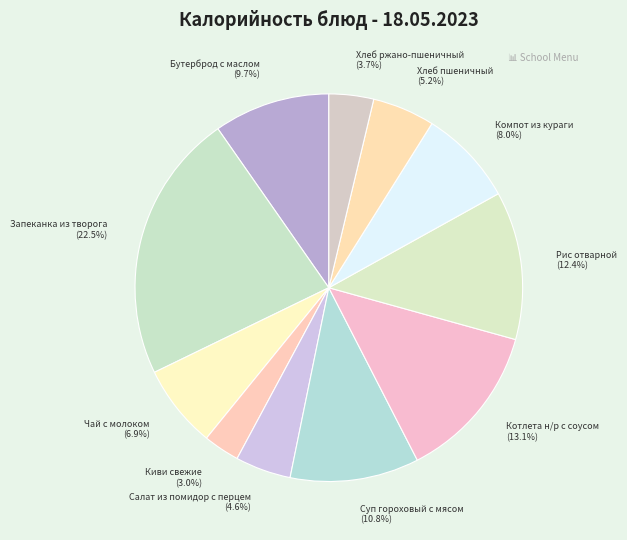

How many segments does this pie chart have?

11